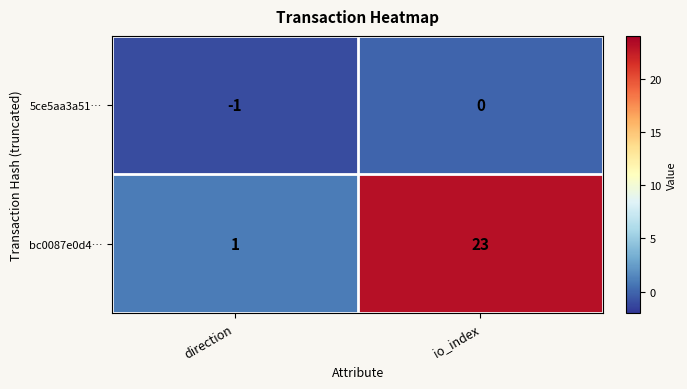

Rank the series by their maximum value, from highest to lowest.

bc0087e0d4…, 5ce5aa3a51…